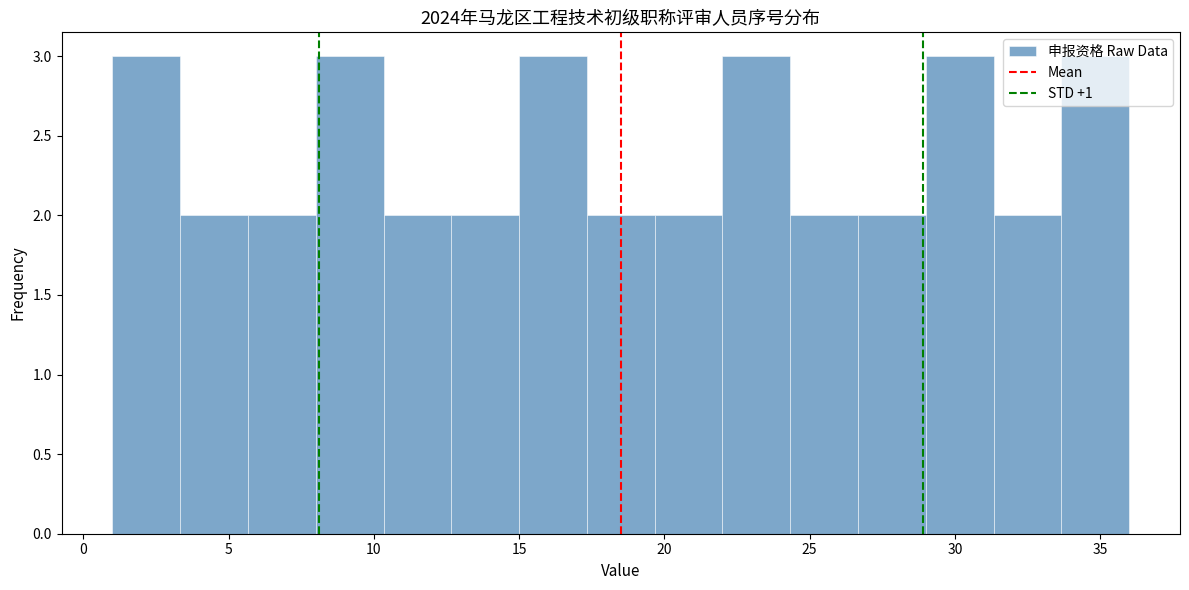

Reading left to right, transcribe this chart: for each bar, give the range it covers on the x-axis and its height. Neither the bar edges nor the heights are printed on the chart, so give them approximately, as read against the axes.

1.0 to 3.5: 3
3.5 to 5.5: 2
5.5 to 8.0: 2
8.0 to 10.5: 3
10.5 to 12.5: 2
12.5 to 15.0: 2
15.0 to 17.5: 3
17.5 to 19.5: 2
19.5 to 22.0: 2
22.0 to 24.5: 3
24.5 to 26.5: 2
26.5 to 29.0: 2
29.0 to 31.5: 3
31.5 to 33.5: 2
33.5 to 36.0: 3